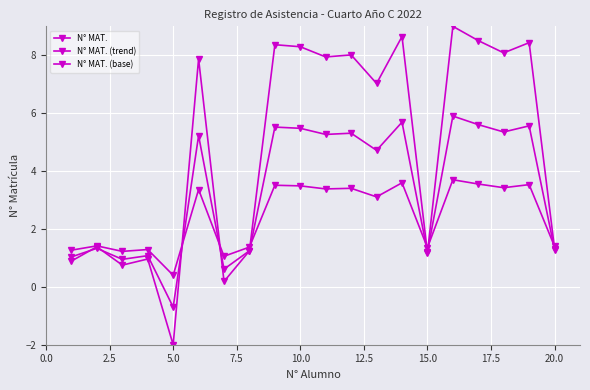

Is this an area chart (filled region under the line)?

No